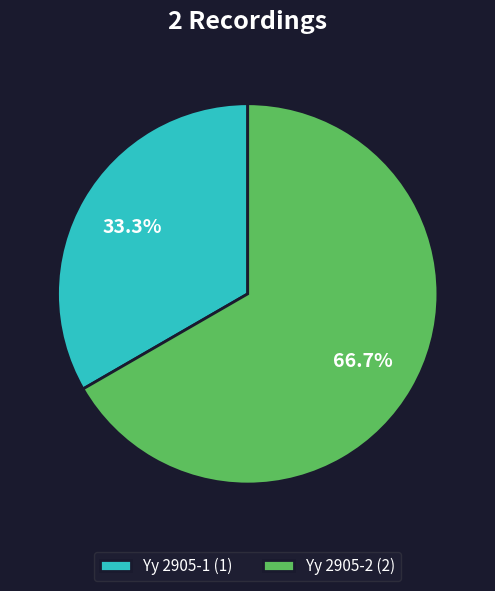

How many slices are in this pie chart?

2